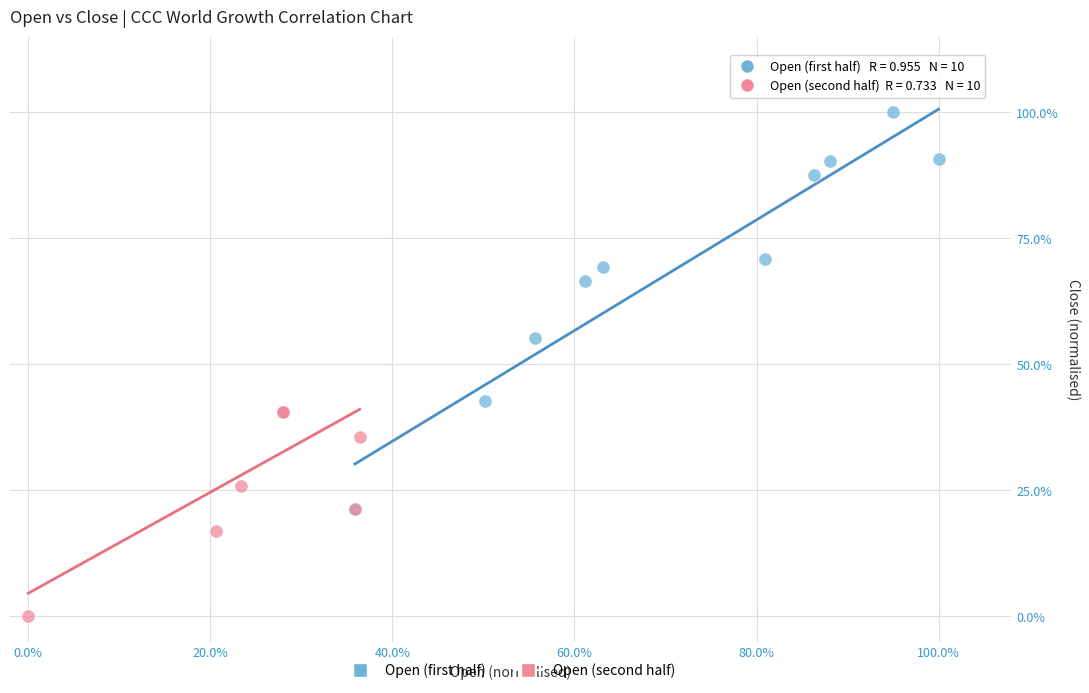

Which series has the widest spread of Y values?

Open (first half)